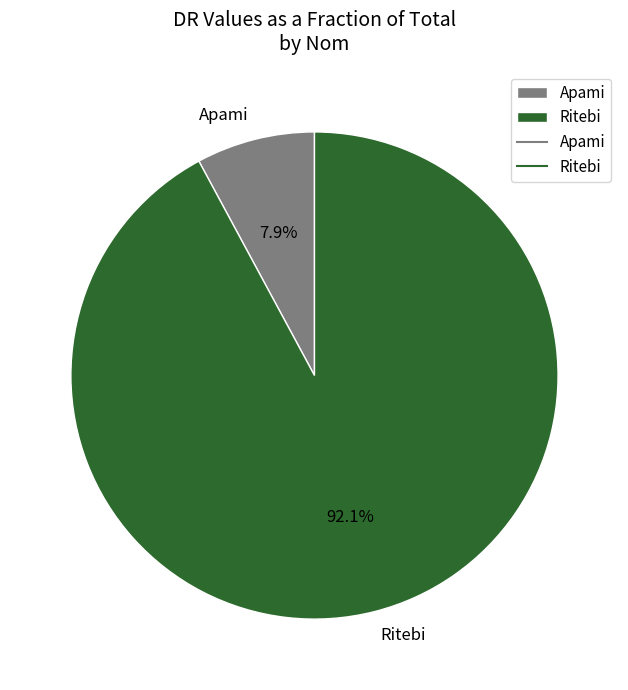

Does any single category account for the majority?

Yes